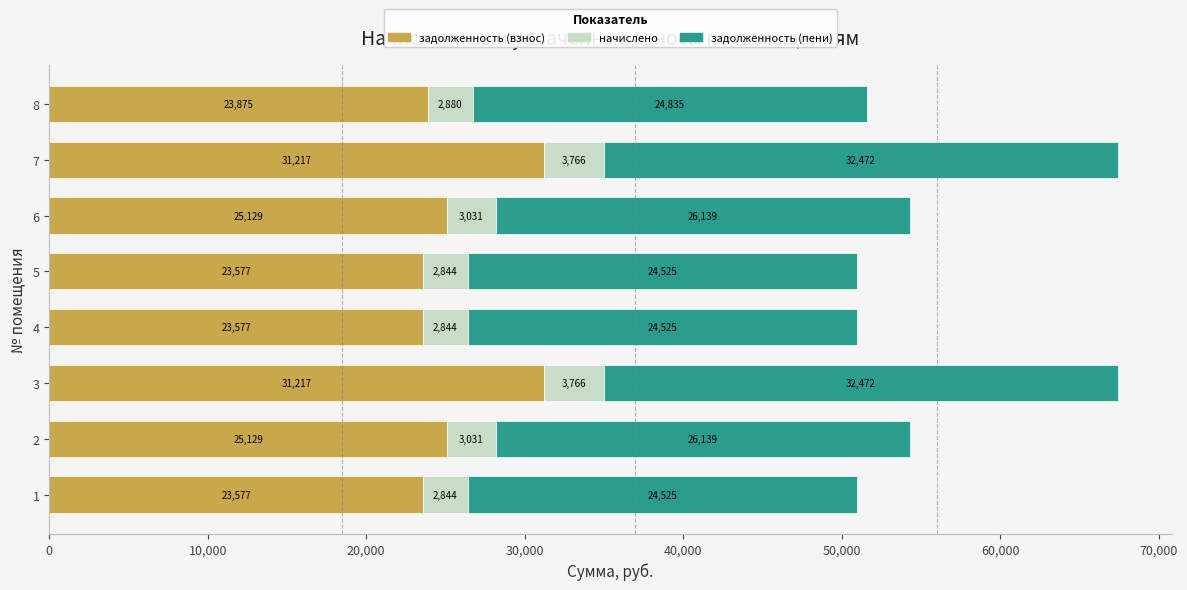

What is the lowest value of the задолженность (взнос) series?

23576.9